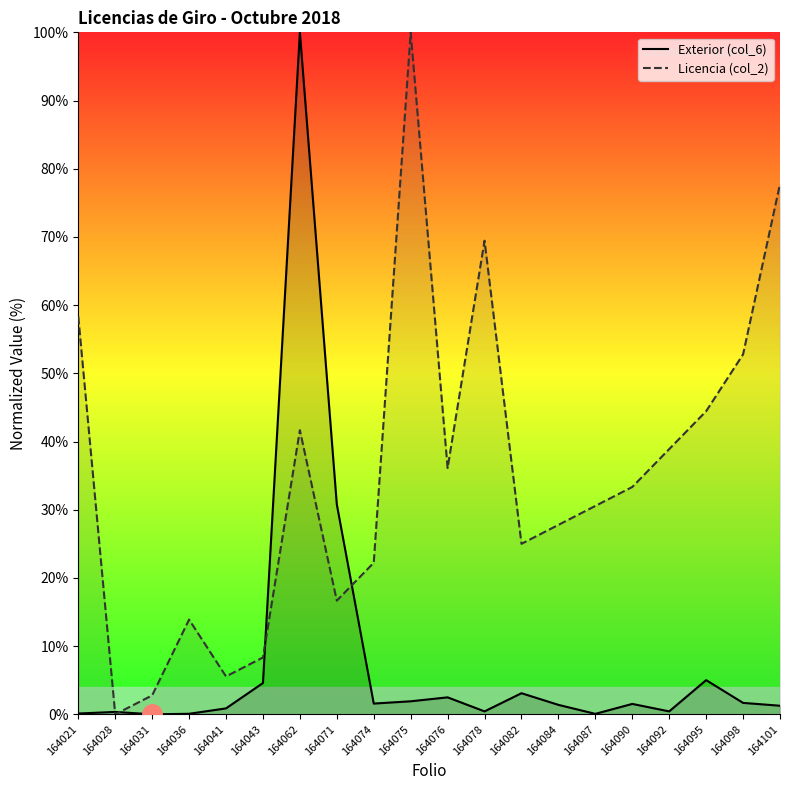

Which has a higher value, 164076 or 164075?

164076